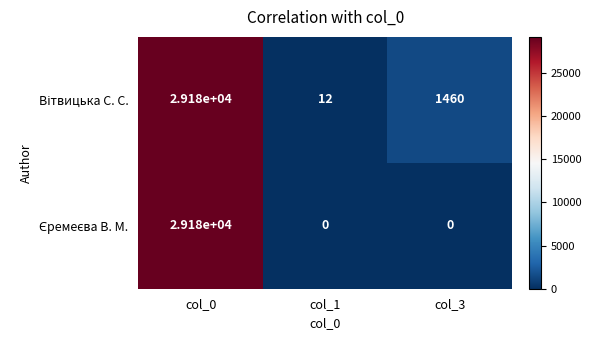

How many series are shown in this chart?

2